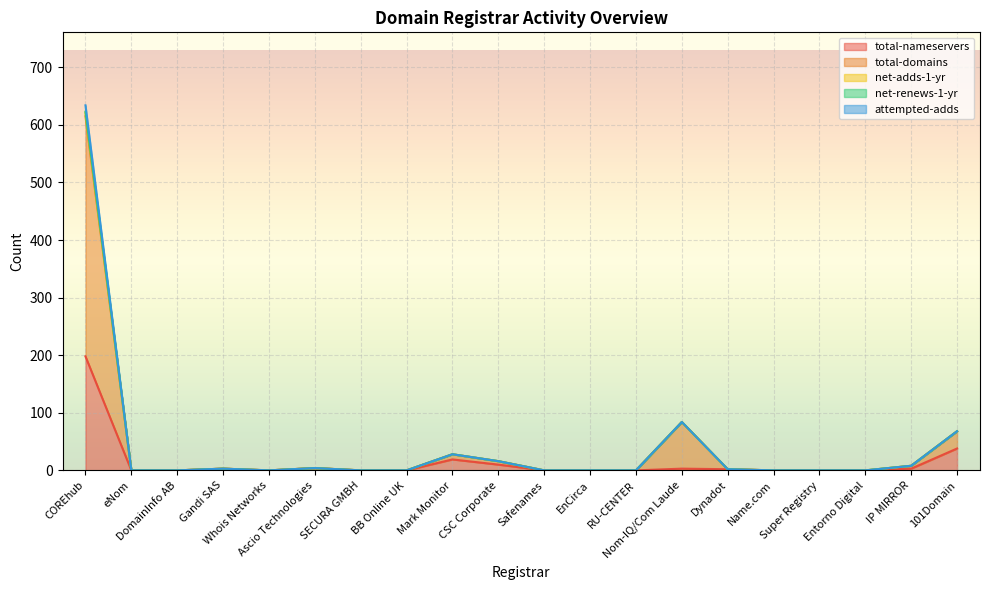

How many values in the net-adds-1-yr series exceed 0?

9